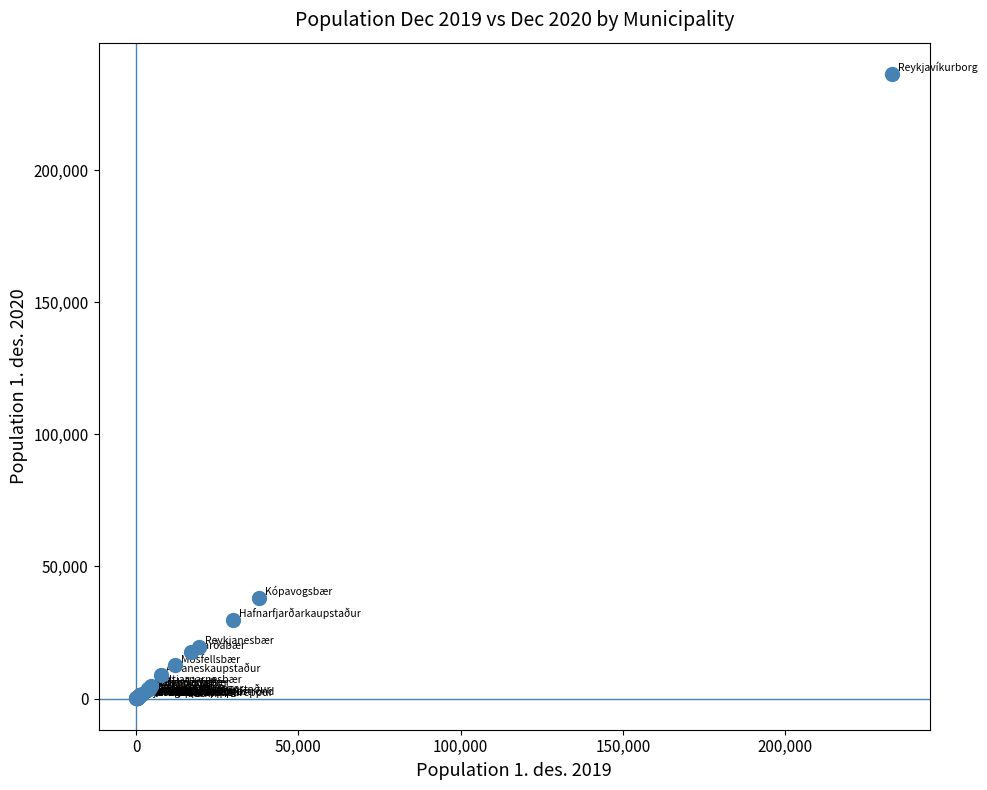

What Y value in the scatter plot is closest to 118201?

38209